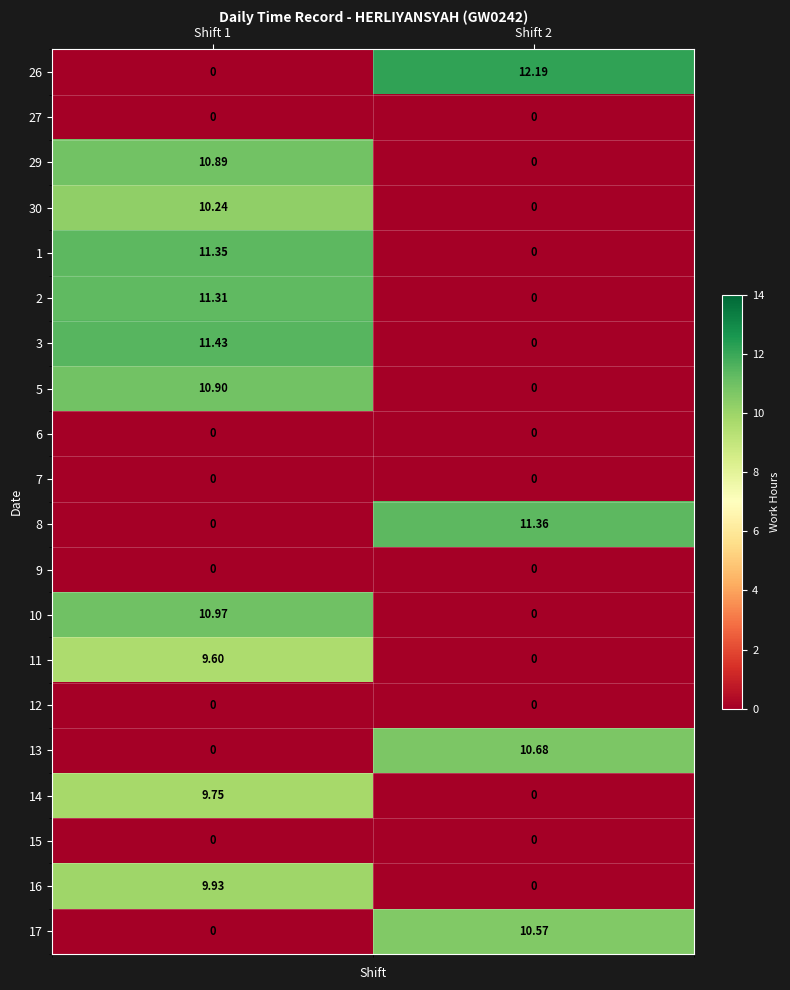

At which category is the sum across all series the highest?

Shift 1